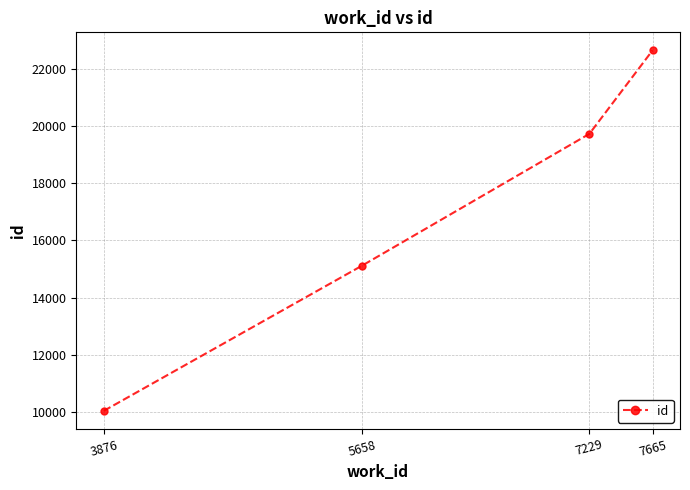

Where is the data nearest to the value 16341?

5658